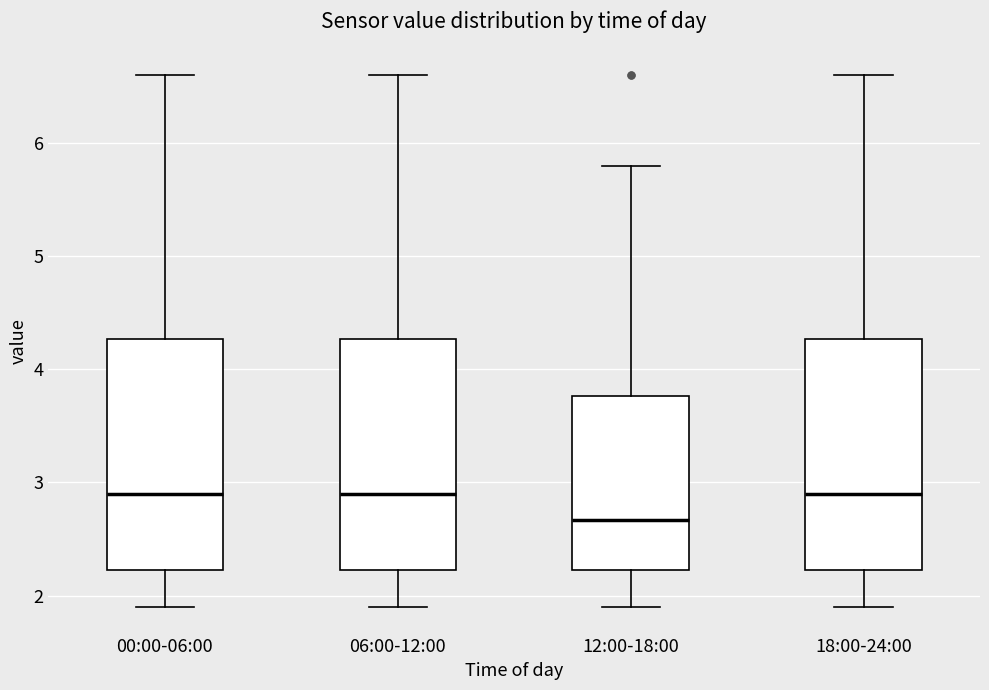

Reading left to right, transcribe this box plot: for each box, give where its median line is, the range the box spans, and where its two whiskers end, as read against the y-axis. The values are not printed on the chart, so give them approximately, as read against the axis.

00:00-06:00: median 2.9, box 2.2 to 4.3, whiskers 1.9 to 6.6
06:00-12:00: median 2.9, box 2.2 to 4.3, whiskers 1.9 to 6.6
12:00-18:00: median 2.7, box 2.2 to 3.8, whiskers 1.9 to 5.8
18:00-24:00: median 2.9, box 2.2 to 4.3, whiskers 1.9 to 6.6